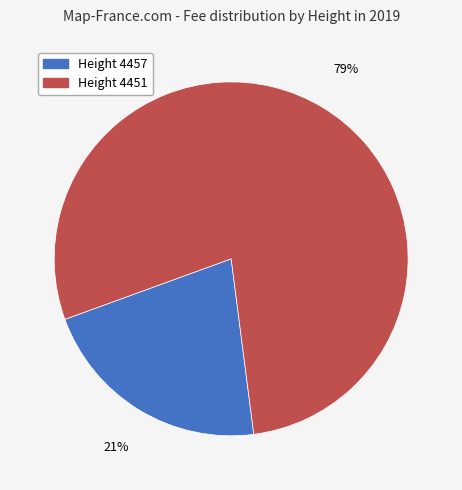

Is there any slice that represents more than half of the pie?

Yes